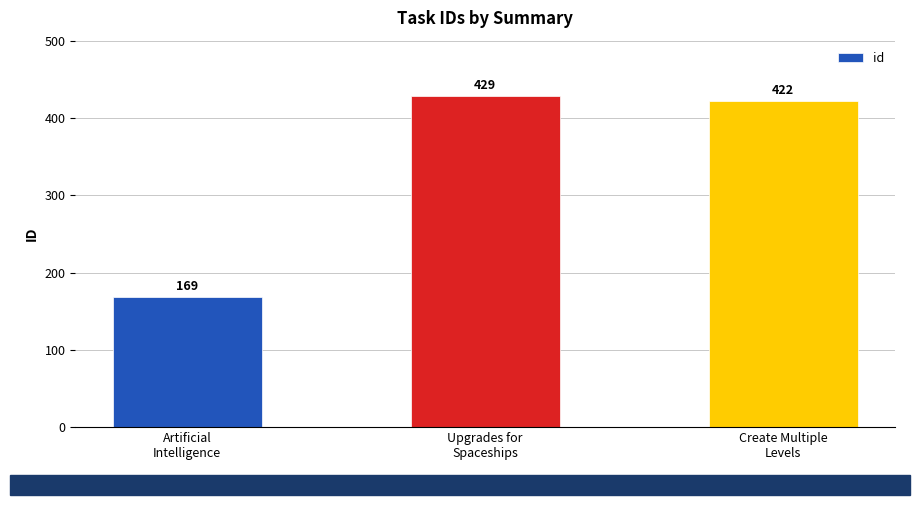

What is the label of the 2nd bar from the right?

Upgrades for
Spaceships